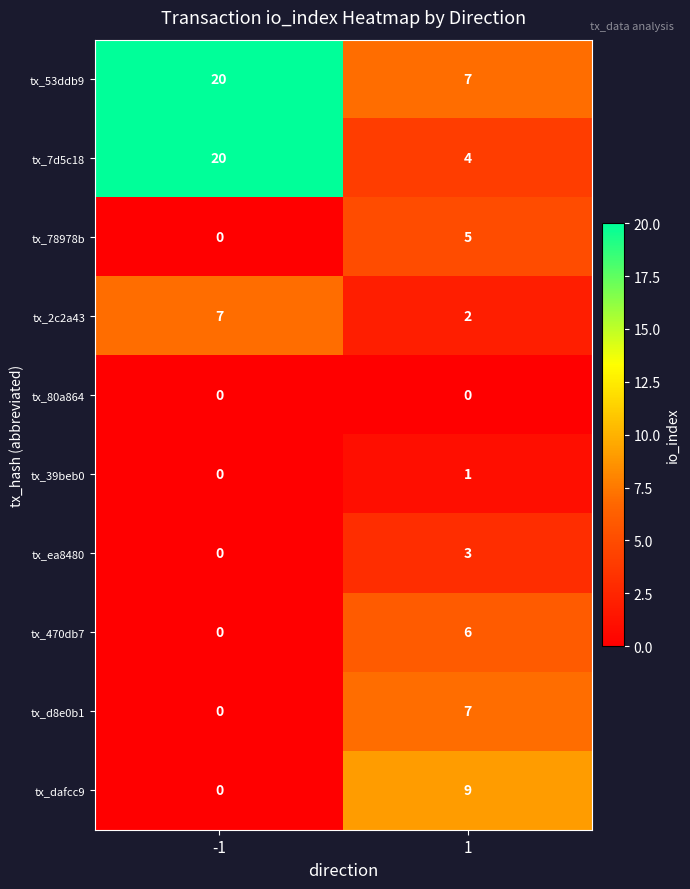

What is the maximum value for tx_2c2a43?

7